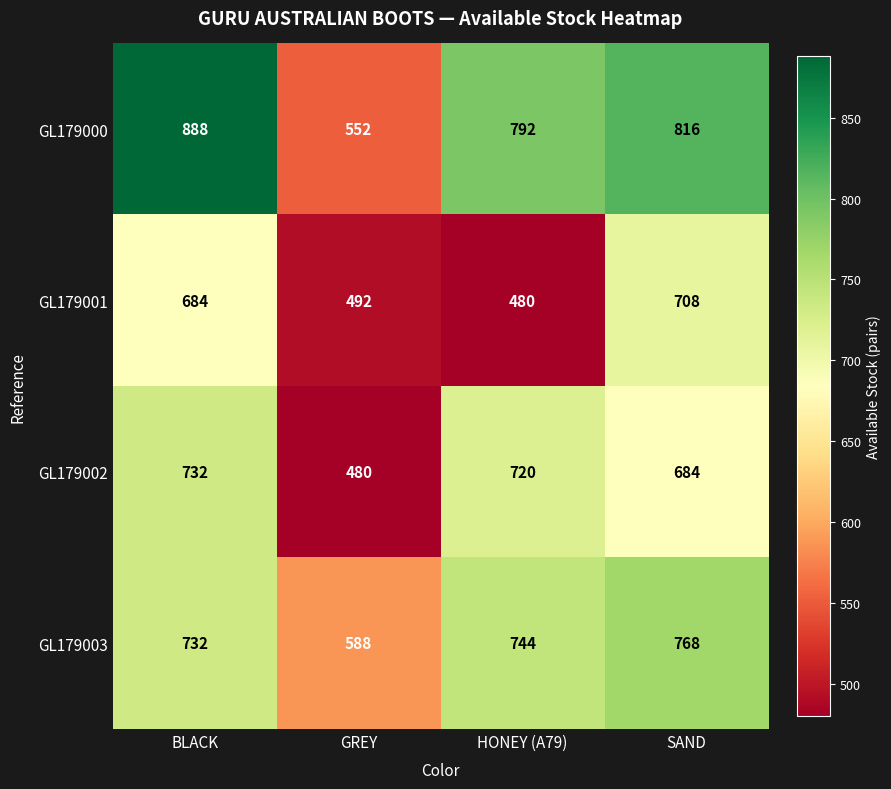

Between BLACK and SAND, which series saw the biggest shift?

GL179000